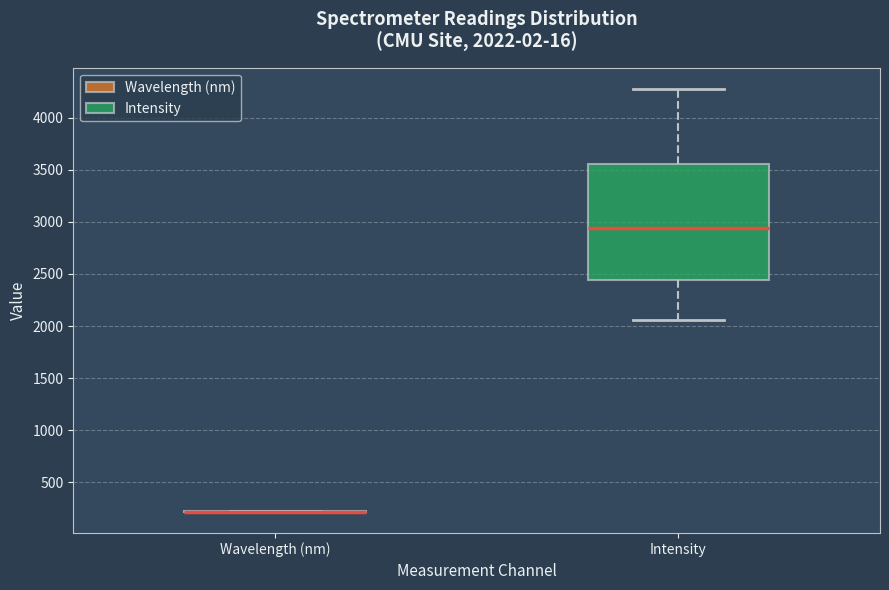

Comparing the boxes themselves (not the whiskers), which one is the tallest?

Intensity